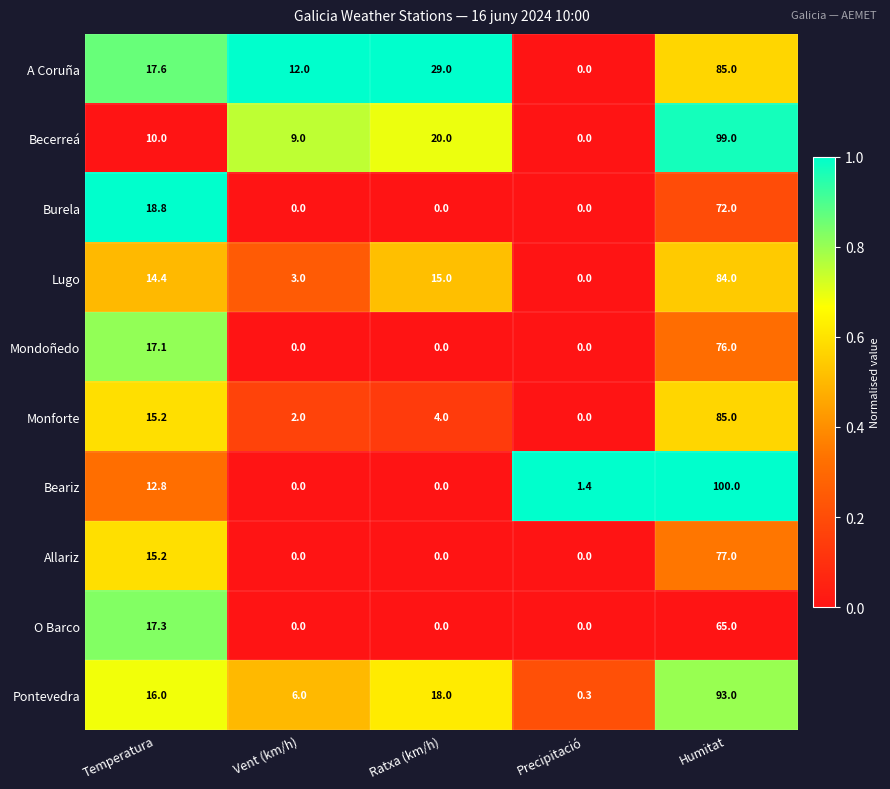

Which series has the largest range (max minus min)?

Beariz